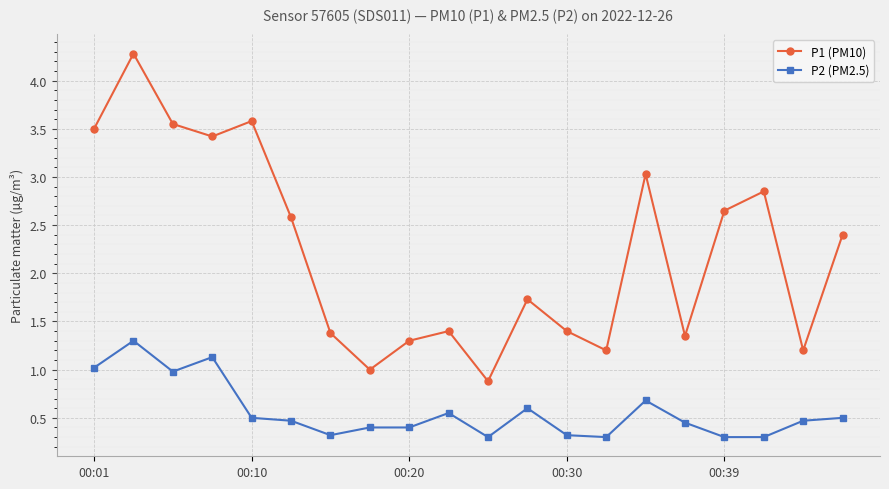

True or false: P1 (PM10) has more than 0 interior local peaks.

True